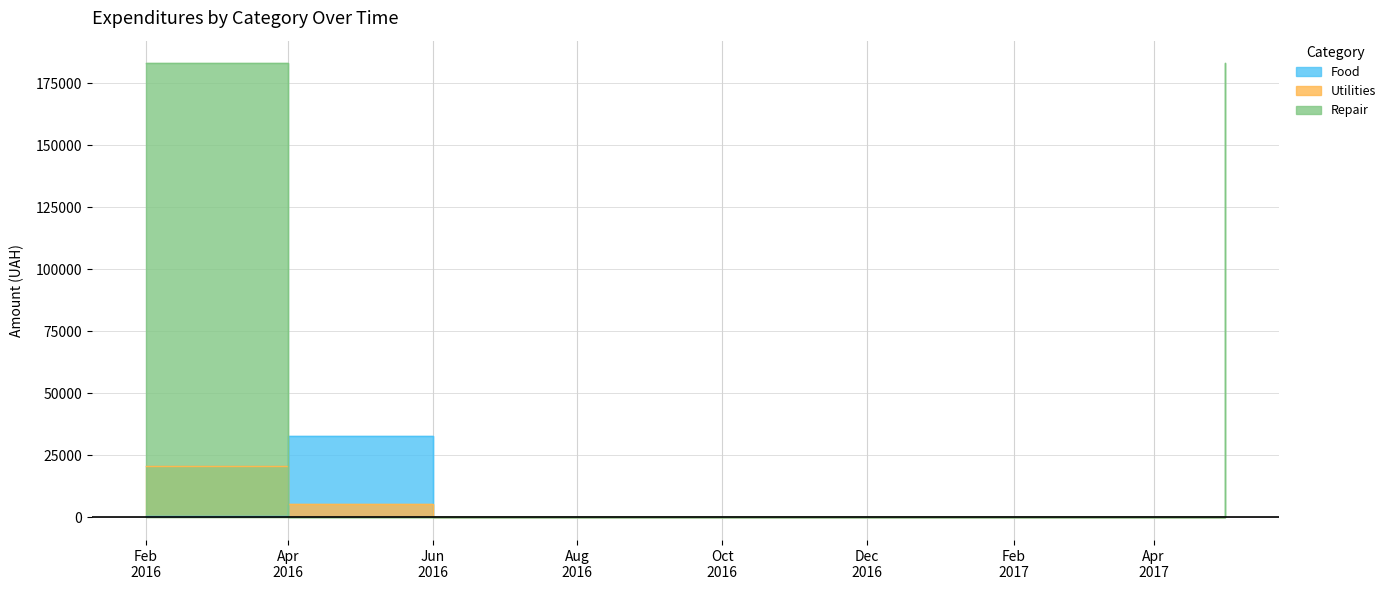

How many times do Utilities and Food cross each other?

3